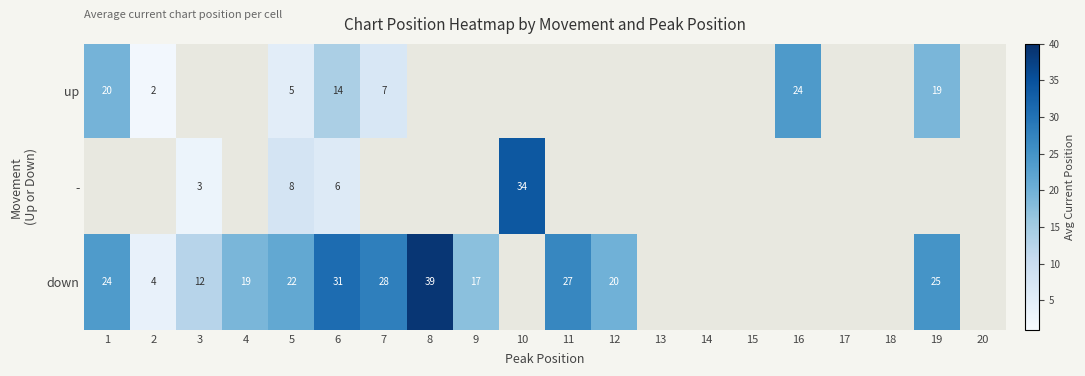

The value of up at 6 is 14.0. True or false?

True